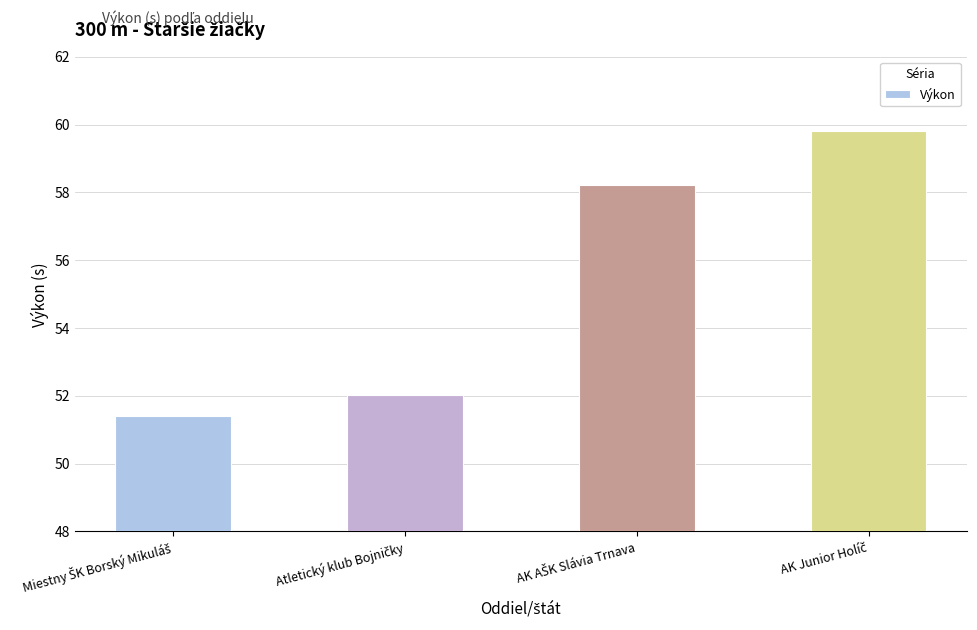

Are the bars grouped side by side (vs. stacked)?

No